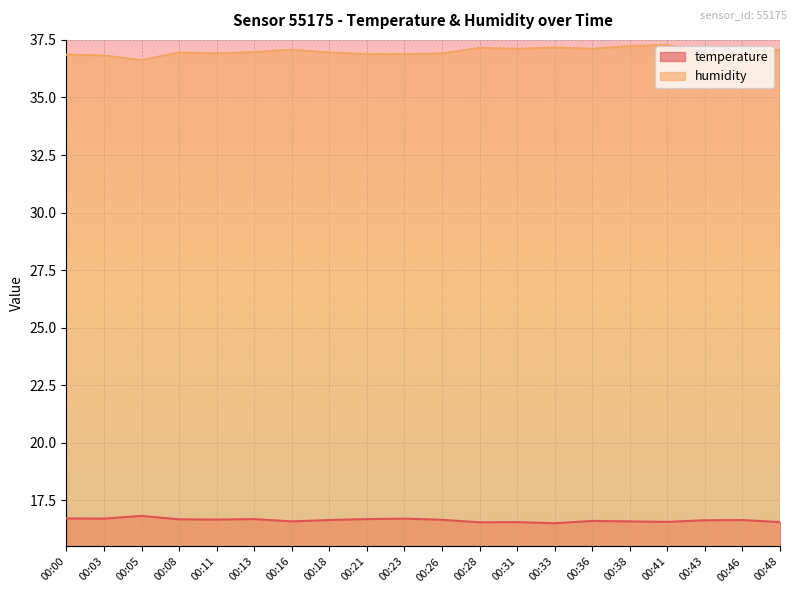

Between 00:23 and 00:41, which is larger?

00:23